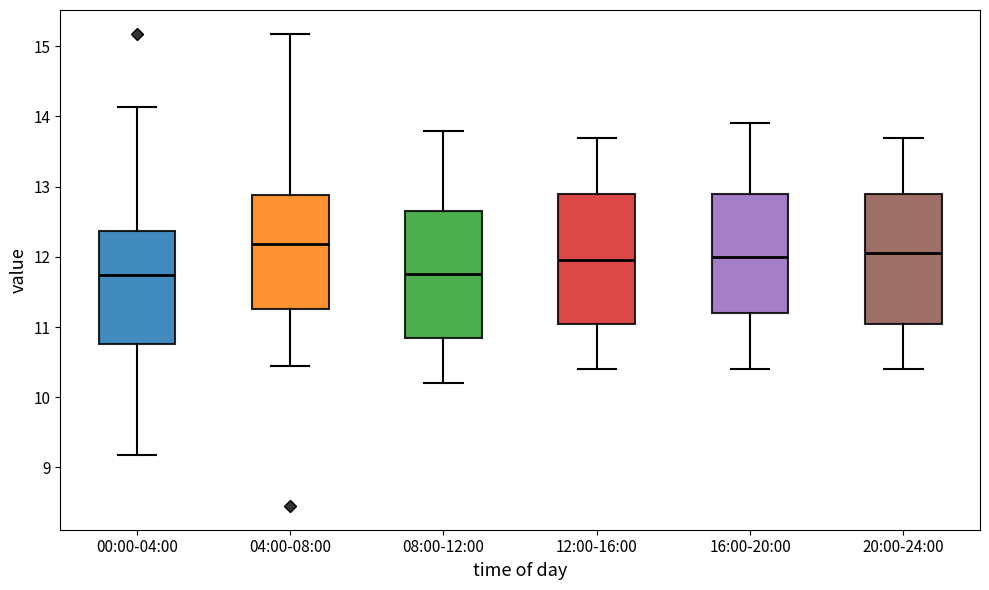

Reading left to right, read every box against the y-axis: the position of its median line, the range the box covers, and the ends of its whiskers. The values are not printed on the chart, so give them approximately, as read against the axis.

00:00-04:00: median 11.7, box 10.8 to 12.4, whiskers 9.2 to 14.1
04:00-08:00: median 12.2, box 11.3 to 12.9, whiskers 10.5 to 15.2
08:00-12:00: median 11.8, box 10.9 to 12.7, whiskers 10.2 to 13.8
12:00-16:00: median 12.0, box 11.1 to 12.9, whiskers 10.4 to 13.7
16:00-20:00: median 12.0, box 11.2 to 12.9, whiskers 10.4 to 13.9
20:00-24:00: median 12.1, box 11.1 to 12.9, whiskers 10.4 to 13.7